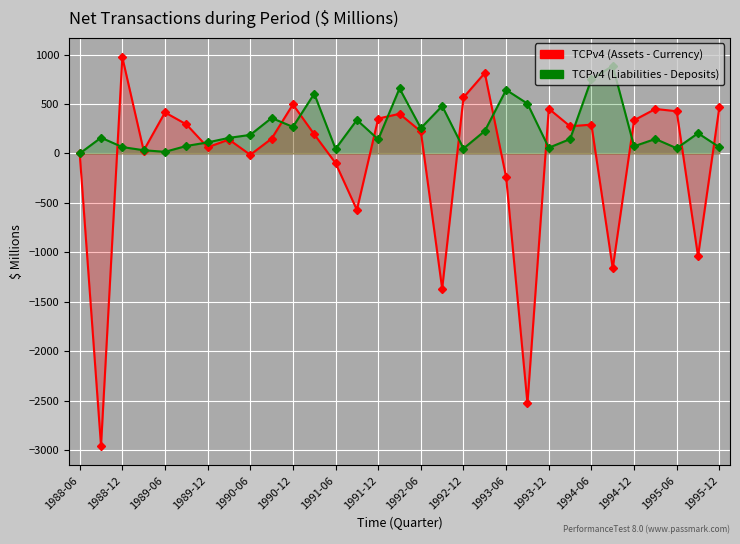

How many interior local valleys does the TCPv4 (Liabilities - Deposits) series have?

9